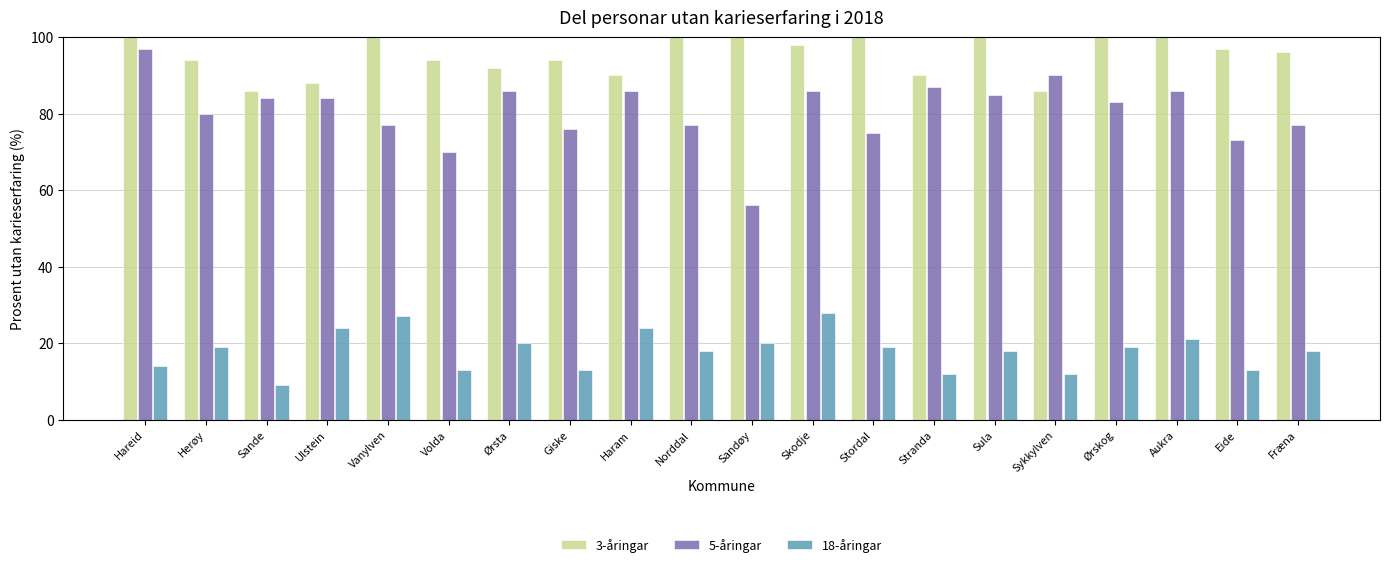

At which label does 5-åringar reach its minimum?

Sandøy